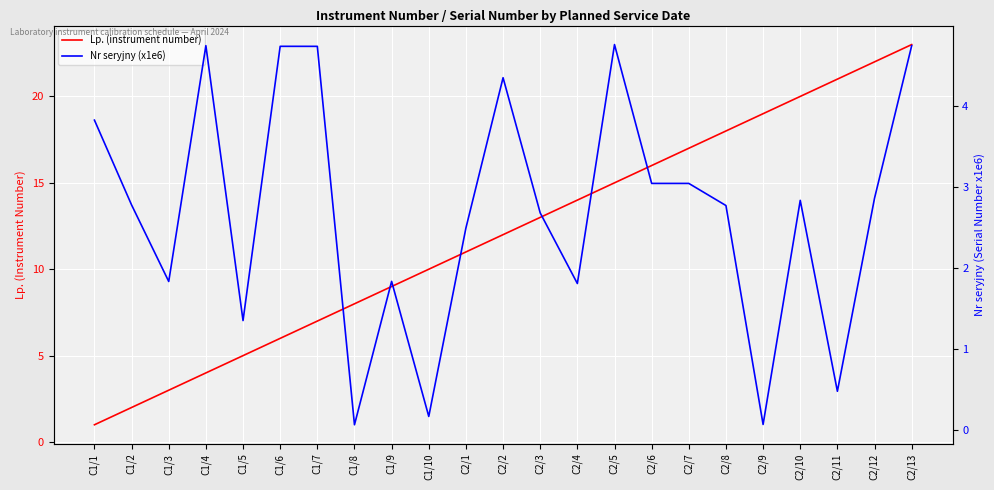

At which label is Lp. (instrument number) closest to 12?

C2/2